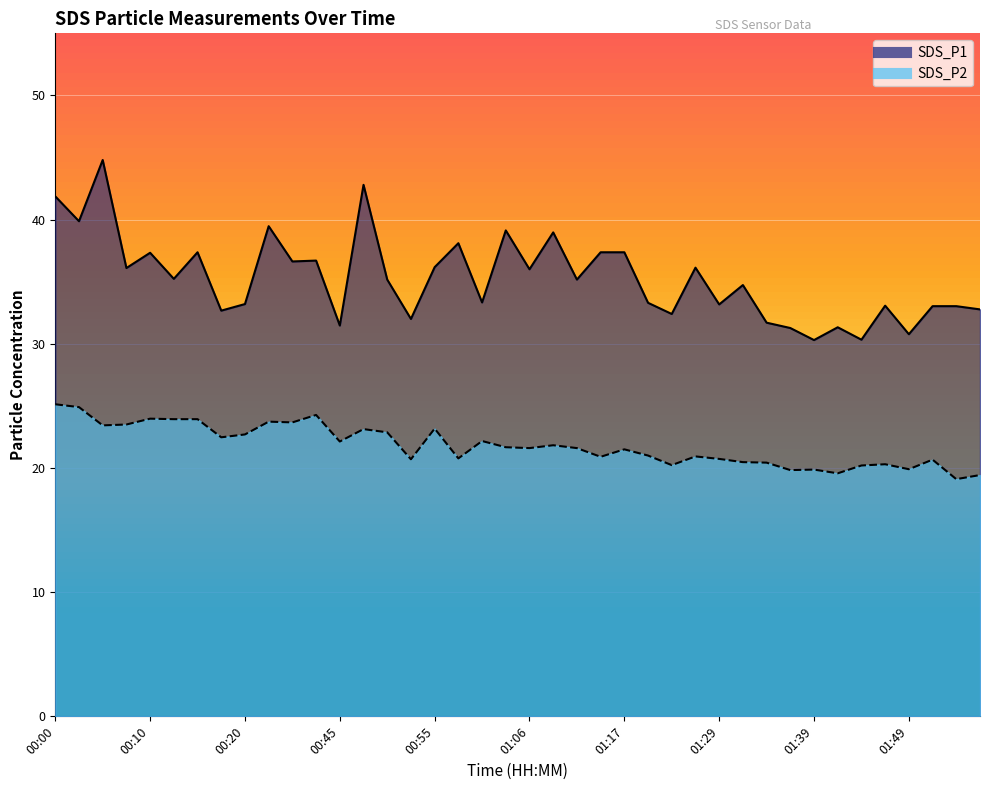

What is the sum of the SDS_P1 values at 01:00 and 00:45?

64.8